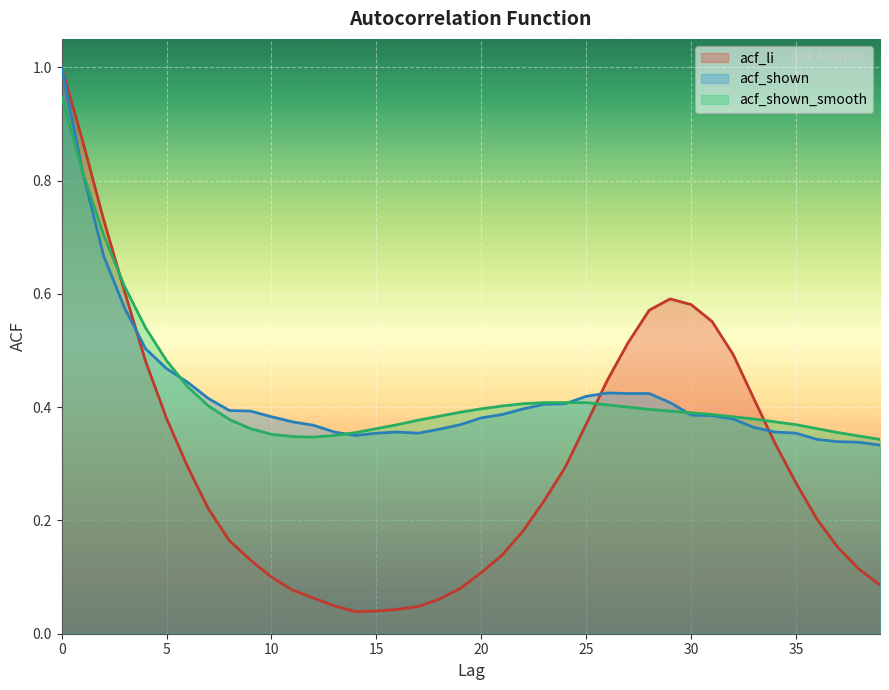

Which series ends up on top after the final intersection of acf_shown_smooth and acf_li?

acf_shown_smooth